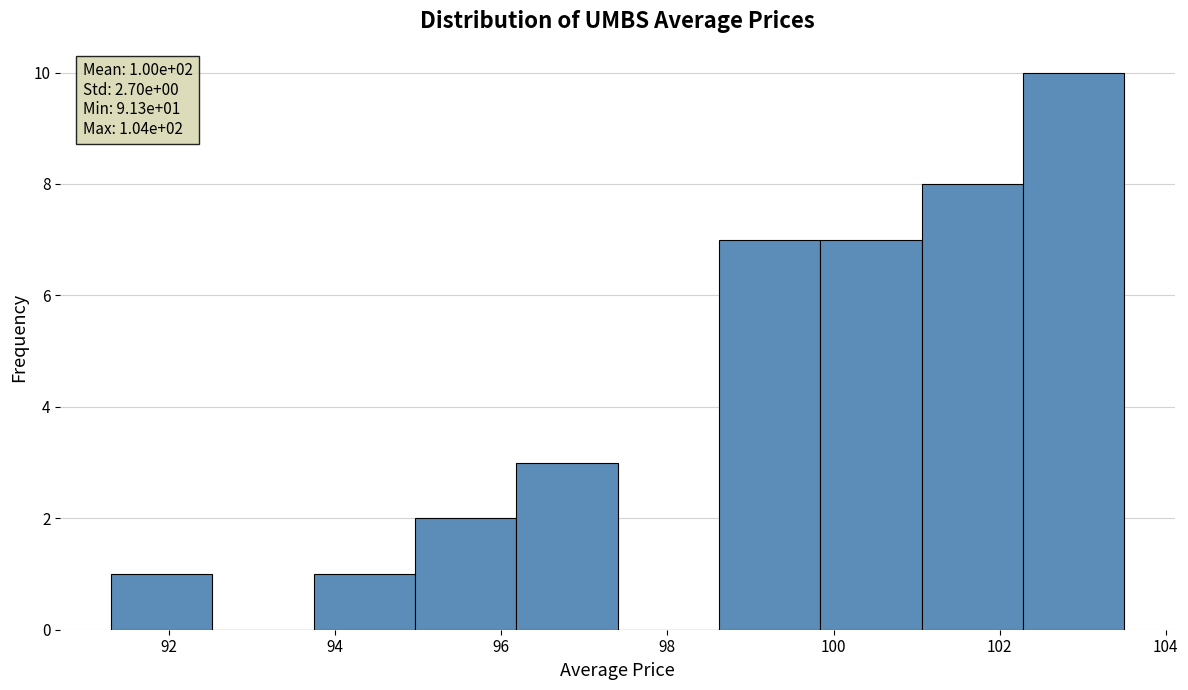

Which range on the x-axis has the tallest bar?

102.28 to 103.50